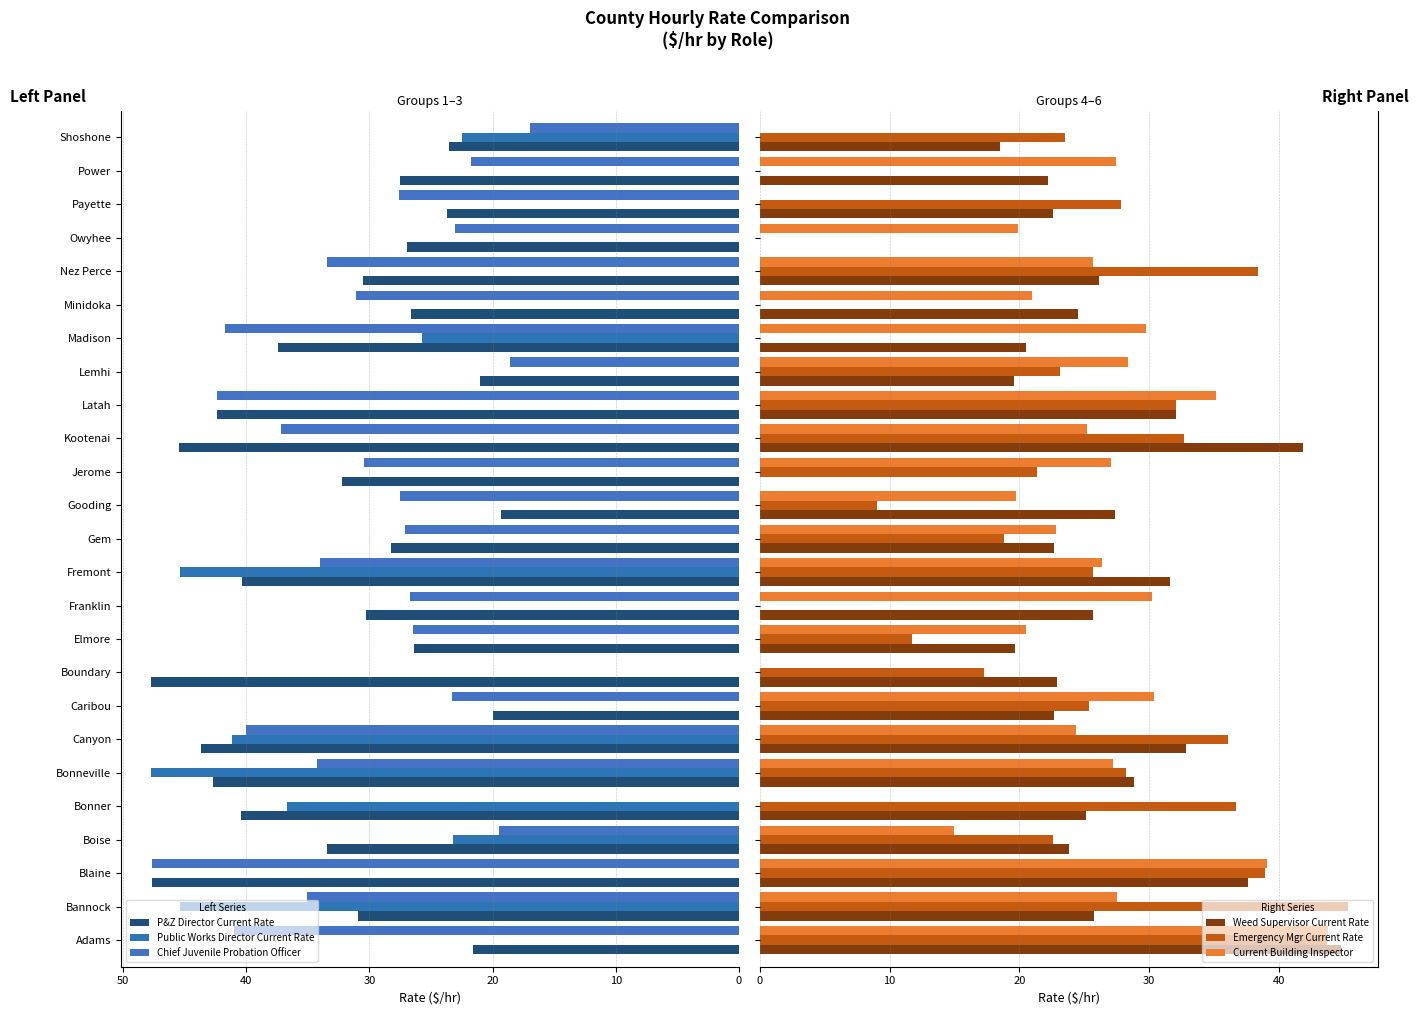

What is the approximate value of P&Z Director Current Rate at Lemhi?

21.0